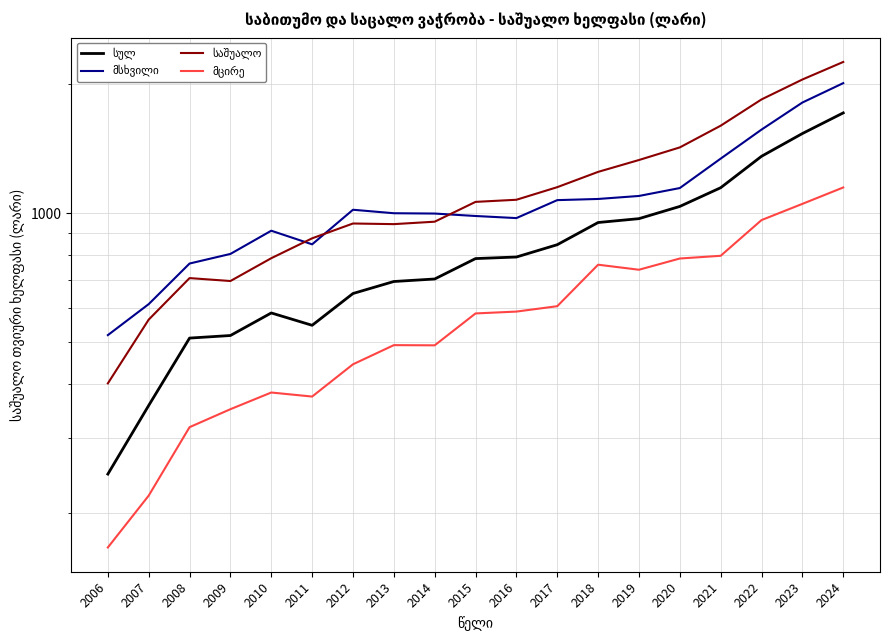

How many interior local valleys does the მცირე series have?

3